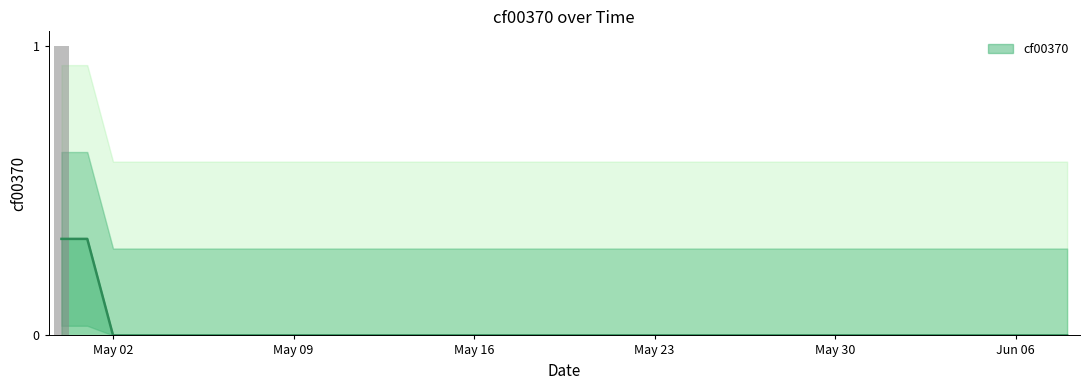

Reading left to right, transcribe all the data shown in this chart.

1	0	0	0	0	0	0	0	0	0	0	0	0	0	0	0	0	0	0	0	0	0	0	0	0	0	0	0	0	0	0	0	0	0	0	0	0	0	0	0